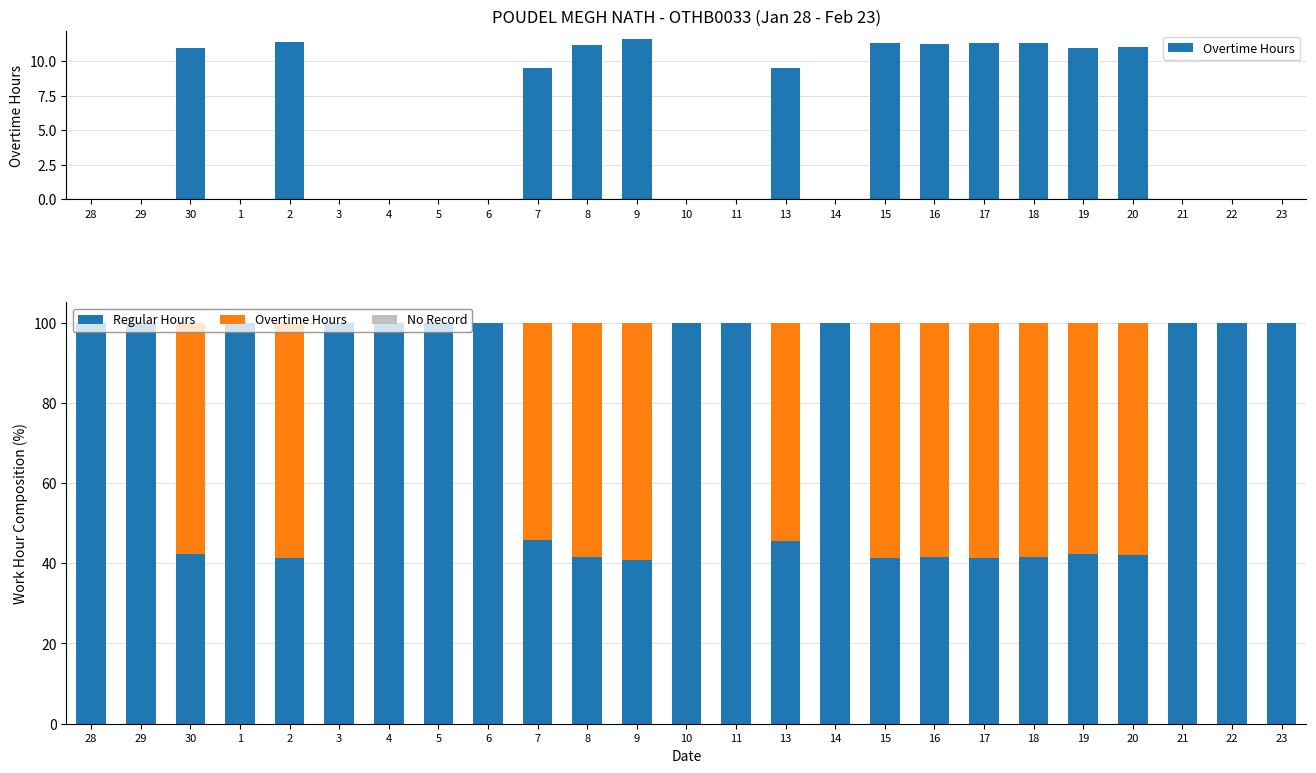

Reading left to right, transcribe all the data shown in this chart.

Overtime Hours: 28=0.0	29=0.0	30=57.8	1=0.0	2=58.7	3=0.0	4=0.0	5=0.0	6=0.0	7=54.3	8=58.3	9=59.3	10=0.0	11=0.0	13=54.4	14=0.0	15=58.6	16=58.5	17=58.7	18=58.5	19=57.8	20=58.0	21=0.0	22=0.0	23=0.0
Regular Hours: 28=100.0	29=100.0	30=42.2	1=100.0	2=41.3	3=100.0	4=100.0	5=100.0	6=100.0	7=45.7	8=41.7	9=40.7	10=100.0	11=100.0	13=45.6	14=100.0	15=41.4	16=41.5	17=41.3	18=41.5	19=42.2	20=42.0	21=100.0	22=100.0	23=100.0
No Record: 28=0.0	29=0.0	30=0.0	1=0.0	2=0.0	3=0.0	4=0.0	5=0.0	6=0.0	7=0.0	8=0.0	9=0.0	10=0.0	11=0.0	13=0.0	14=0.0	15=0.0	16=0.0	17=0.0	18=0.0	19=0.0	20=0.0	21=0.0	22=0.0	23=0.0